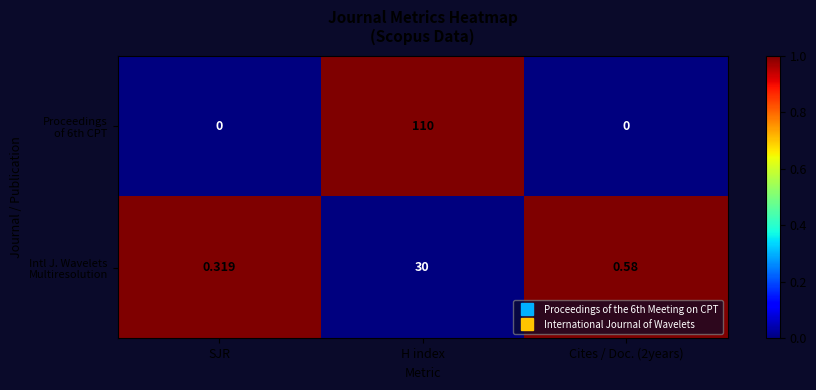

At which category is the sum across all series the highest?

H index